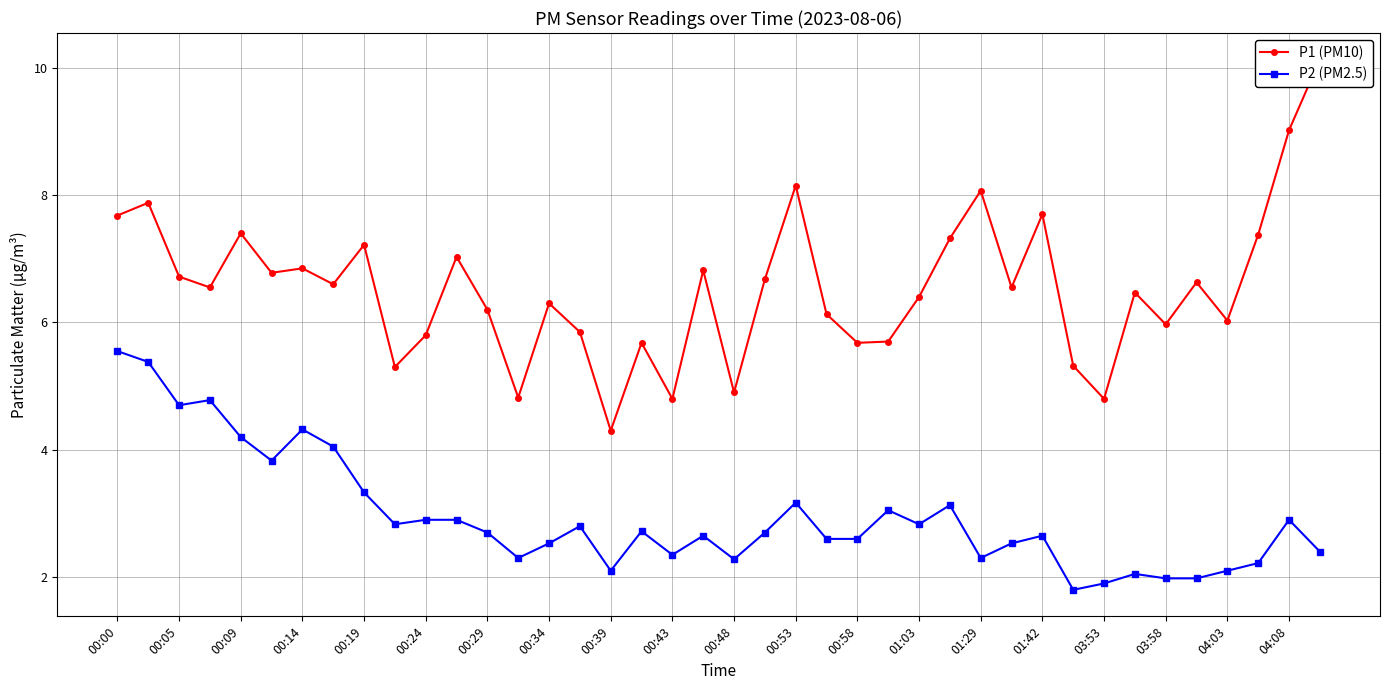

True or false: P2 (PM2.5) has more than 1 interior local peaks.

True